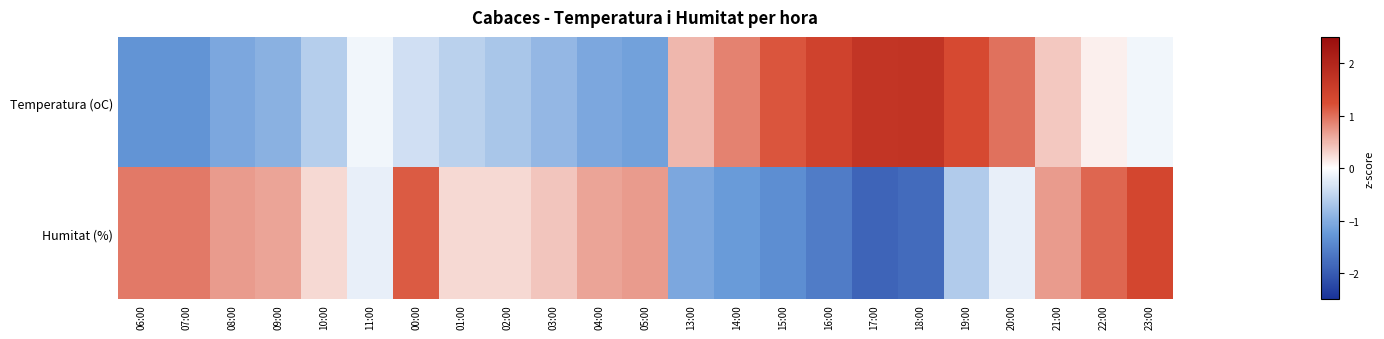

Reading left to right, transcribe all the data shown in this chart.

Temperatura (oC): 06:00=-1.3	07:00=-1.3	08:00=-1.1	09:00=-0.9	10:00=-0.6	11:00=-0.1	00:00=-0.4	01:00=-0.6	02:00=-0.7	03:00=-0.9	04:00=-1.1	05:00=-1.2	13:00=0.5	14:00=0.9	15:00=1.2	16:00=1.4	17:00=1.7	18:00=1.7	19:00=1.3	20:00=1.0	21:00=0.4	22:00=0.1	23:00=-0.1
Humitat (%): 06:00=0.9	07:00=0.9	08:00=0.7	09:00=0.6	10:00=0.3	11:00=-0.2	00:00=1.1	01:00=0.3	02:00=0.3	03:00=0.4	04:00=0.6	05:00=0.7	13:00=-1.1	14:00=-1.2	15:00=-1.4	16:00=-1.6	17:00=-1.9	18:00=-1.8	19:00=-0.6	20:00=-0.2	21:00=0.7	22:00=1.1	23:00=1.4